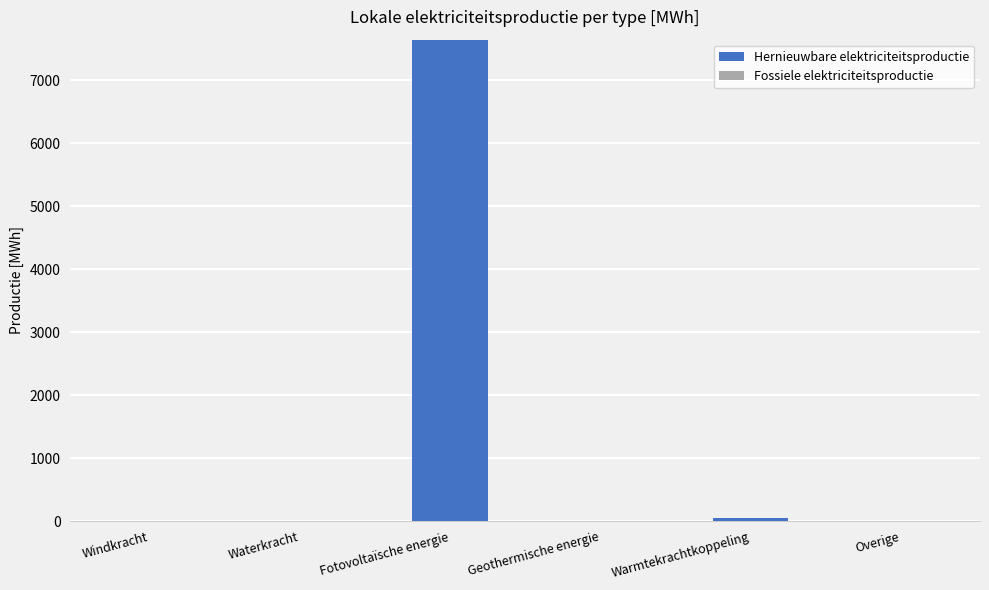

What value does the data have at Fotovoltaïsche energie?

7641.8